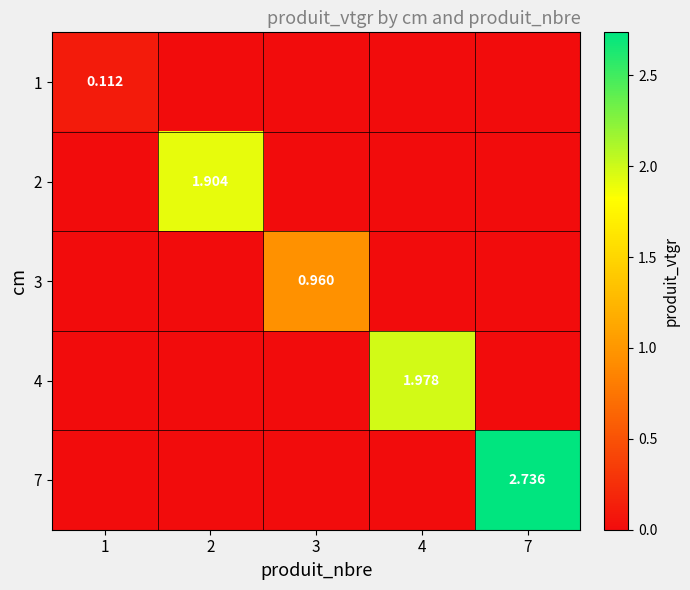

How many distinct data groups are displayed?

5